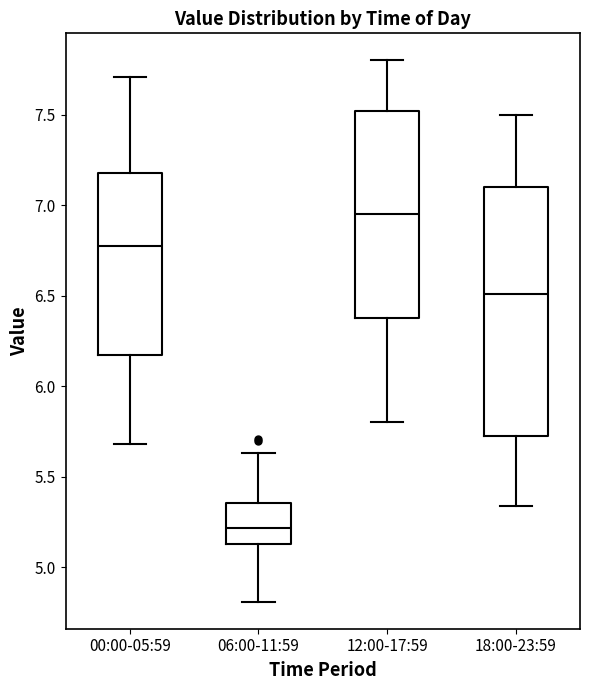

Which box has the lowest median line?

06:00-11:59